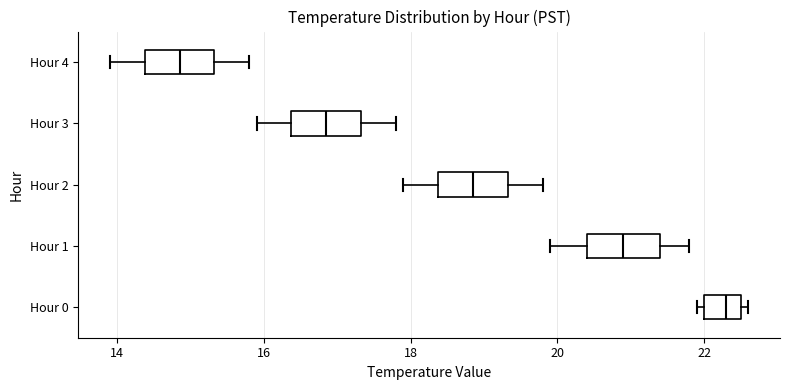

Reading bottom to top, transcribe this box plot: for each box, give where its median line is, the range the box spans, and where its two whiskers end, as read against the x-axis. The values are not printed on the chart, so give them approximately, as read against the axis.

Hour 0: median 22.4, box 22.0 to 22.6, whiskers 22.0 (just left of the box's left edge) to 22.6 (just right of the box's right edge)
Hour 1: median 21.0, box 20.4 to 21.4, whiskers 20.0 to 21.8
Hour 2: median 18.8, box 18.4 to 19.4, whiskers 18.0 to 19.8
Hour 3: median 16.8, box 16.4 to 17.4, whiskers 16.0 to 17.8
Hour 4: median 14.8, box 14.4 to 15.4, whiskers 14.0 to 15.8